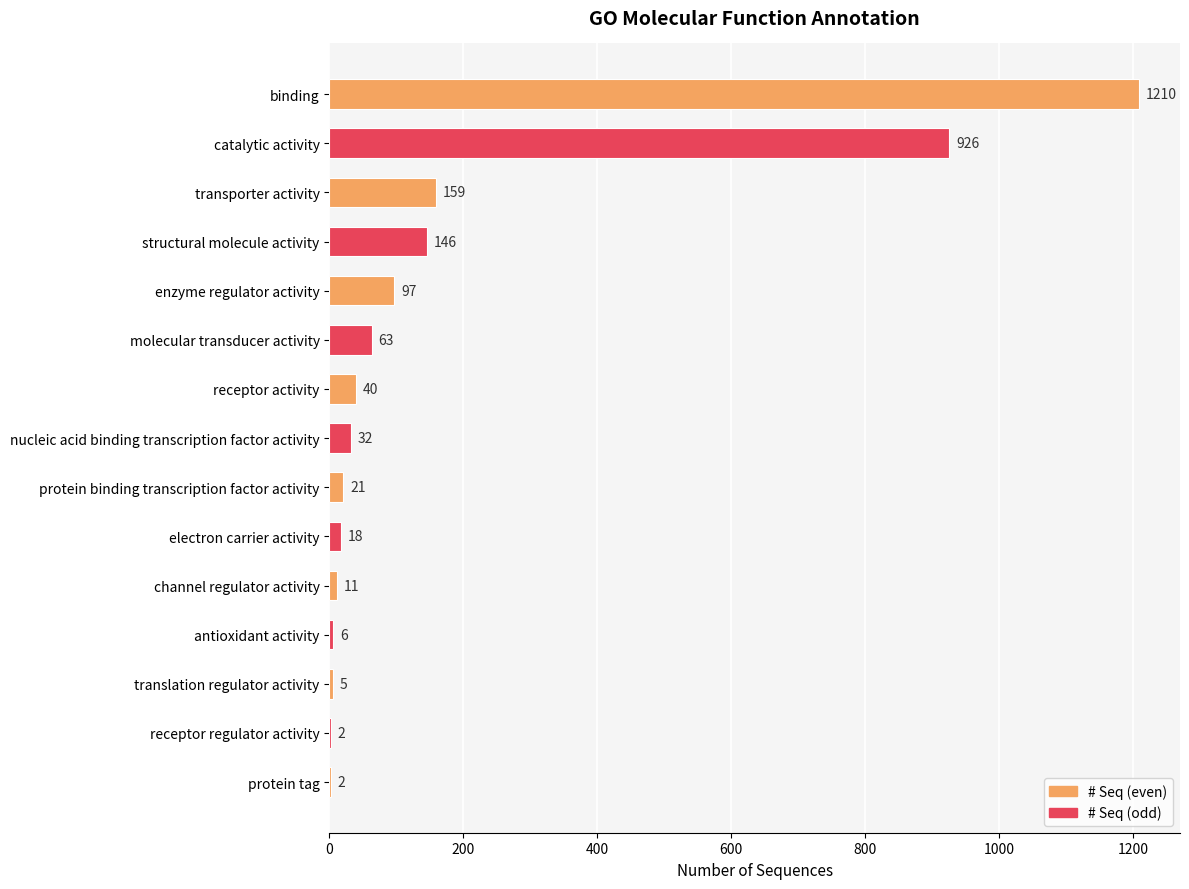

How many data points does each series have?

15